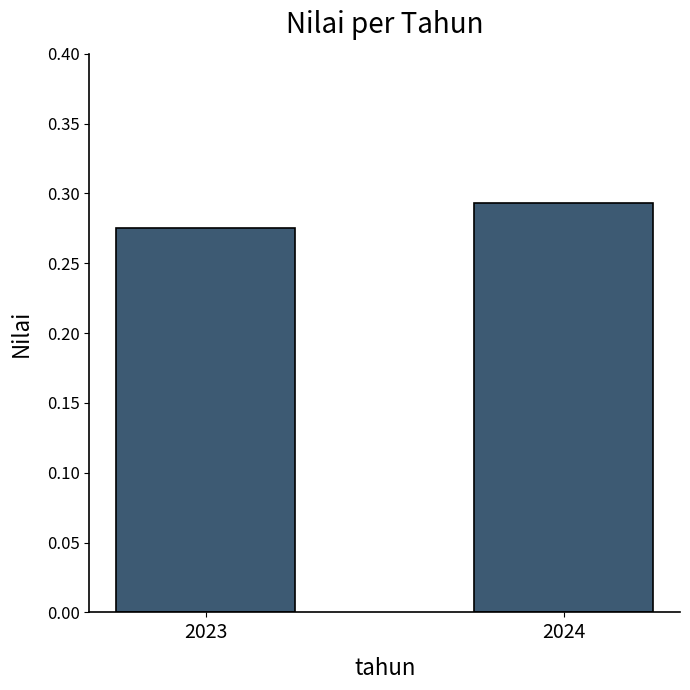

Which category has the highest value across all series?

2024